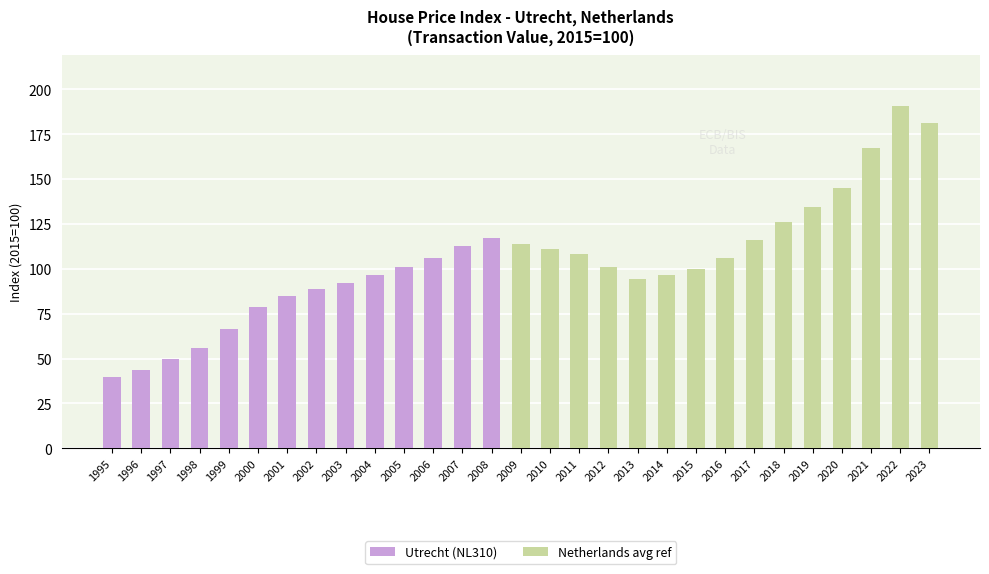

The chart shows a value of 156.6 at 2004. True or false?

False